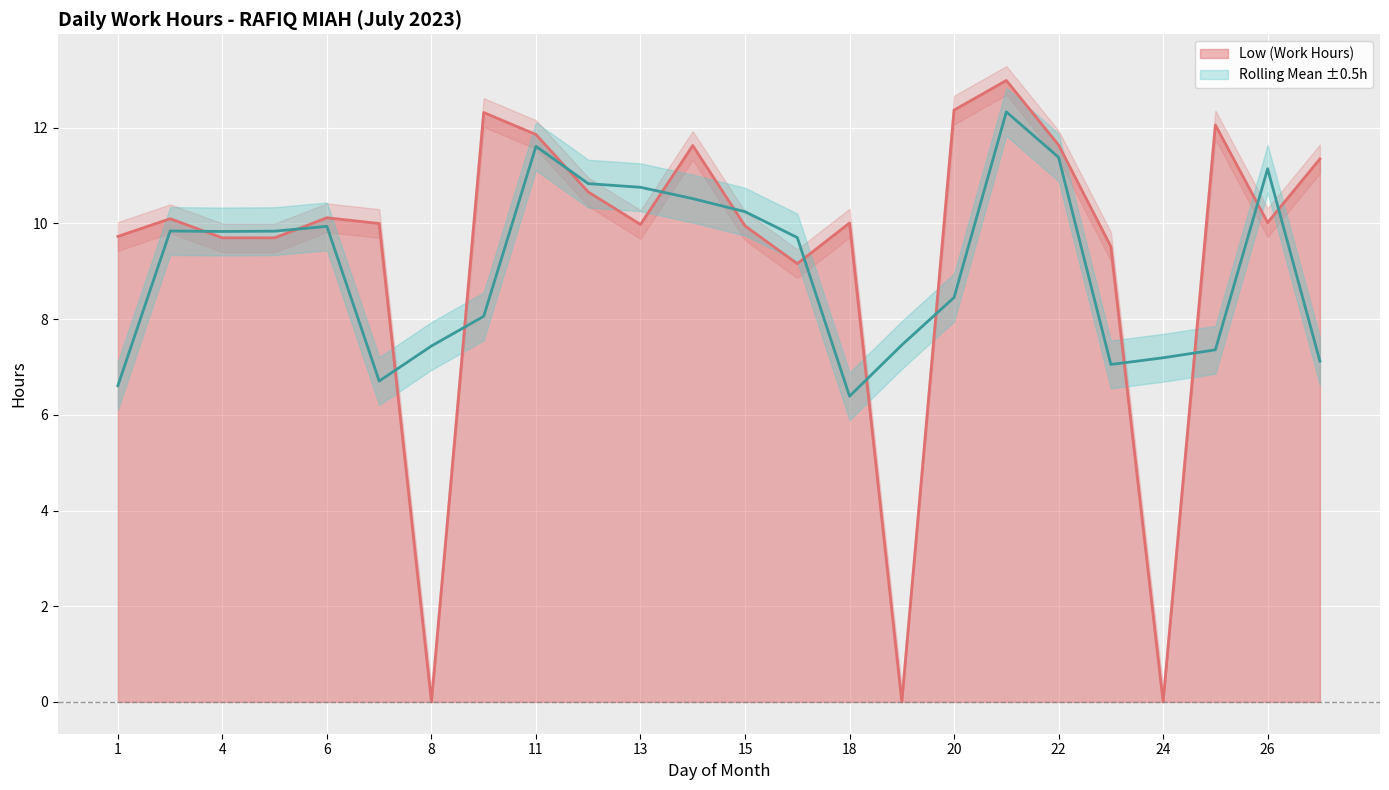

How many data points are above 10?

13